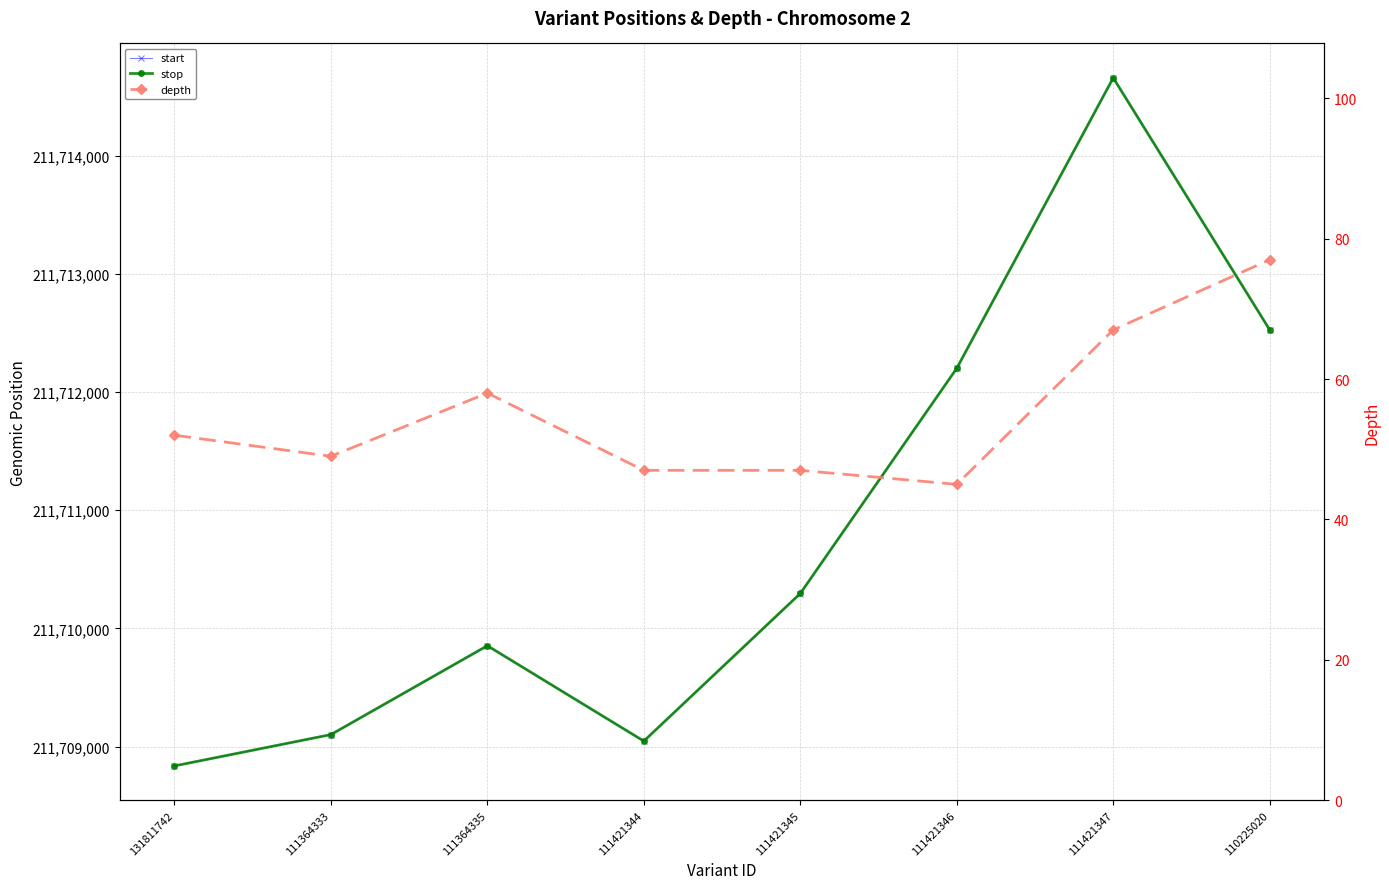

What is the average value of the depth series?

55